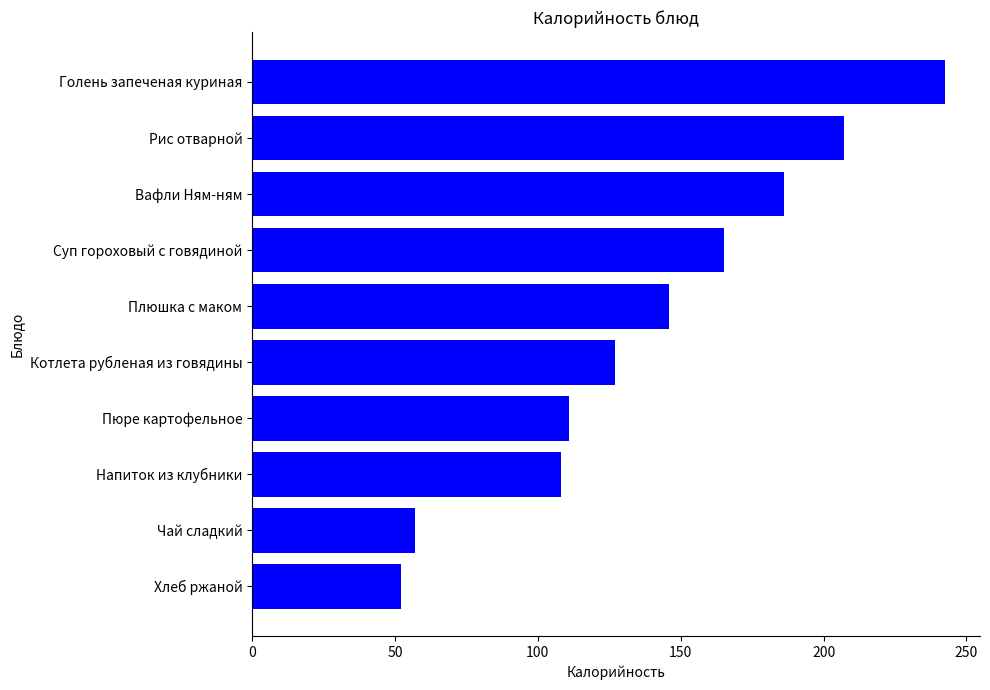

Does the chart contain stacked bars?

No